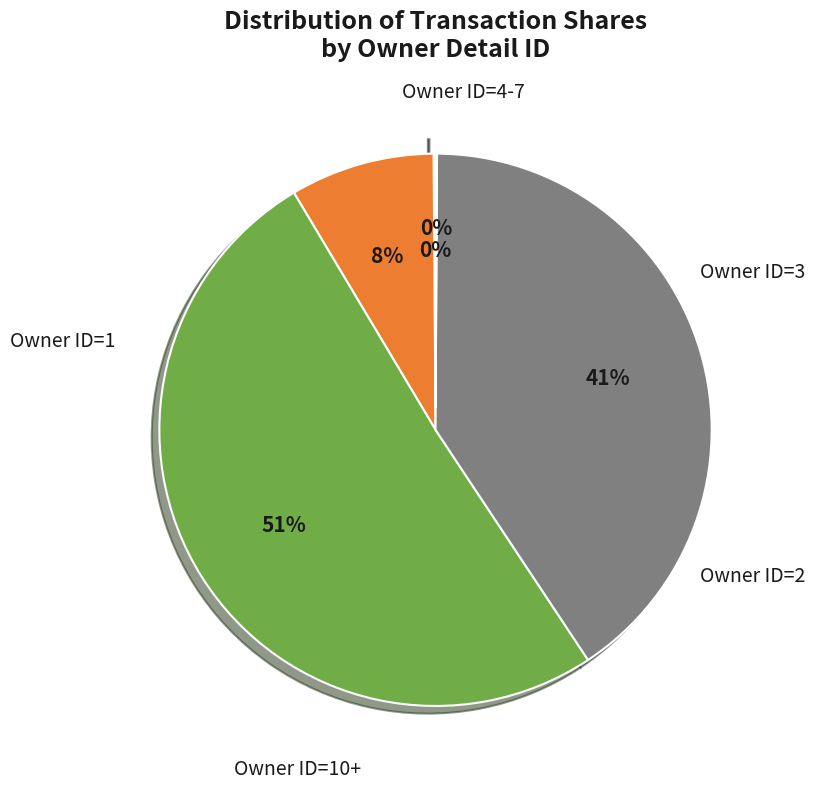

To the nearest percent, what is the average slice percentage?

20%